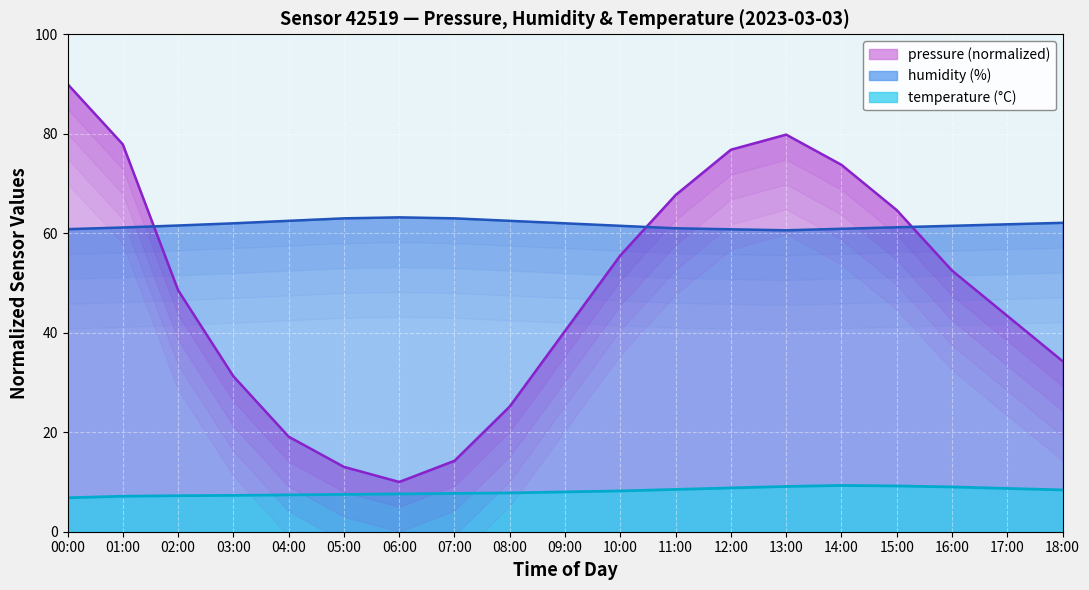

In humidity, how many points are higher than both neighbors (excluding endpoints)?

1